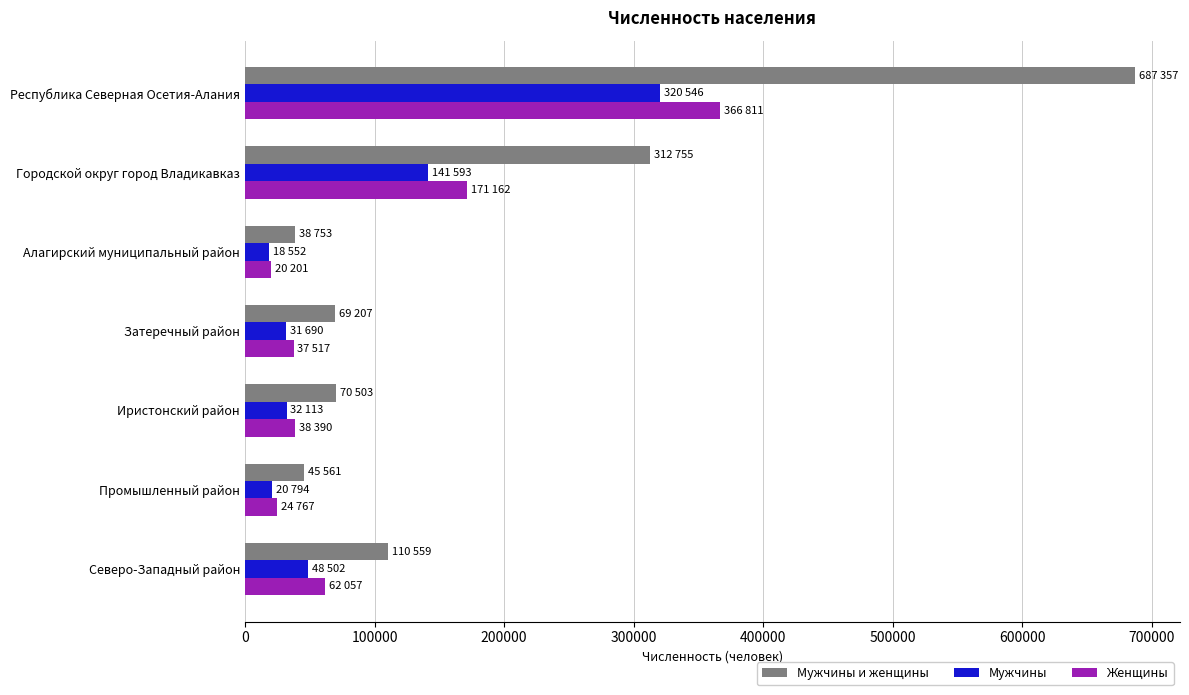

What is the difference between the maximum and minimum values in the Мужчины и женщины series?

648604